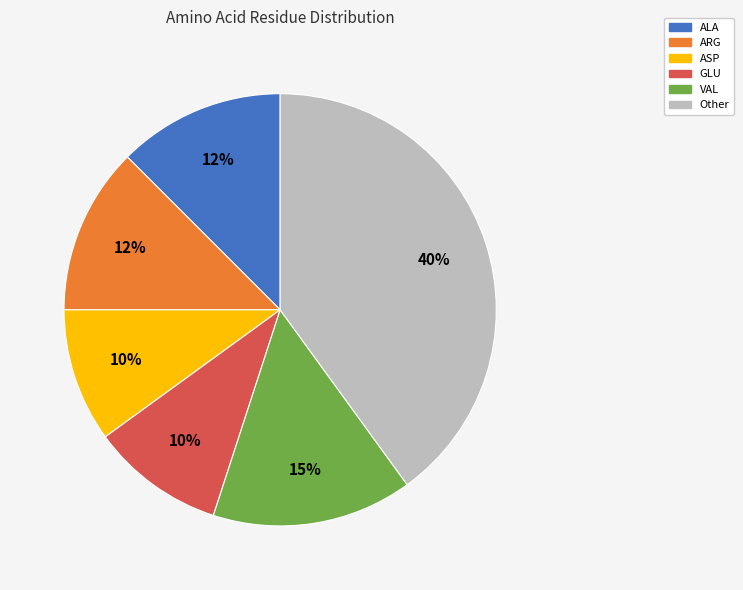

What is the largest slice in the pie chart?

Other